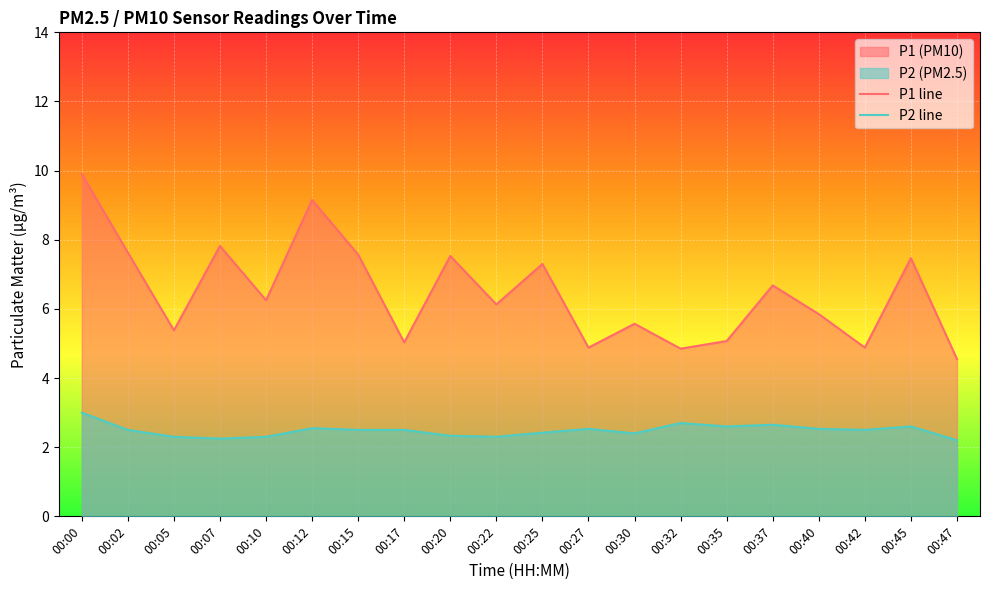

True or false: P1 line and P2 line cross at least once.

False